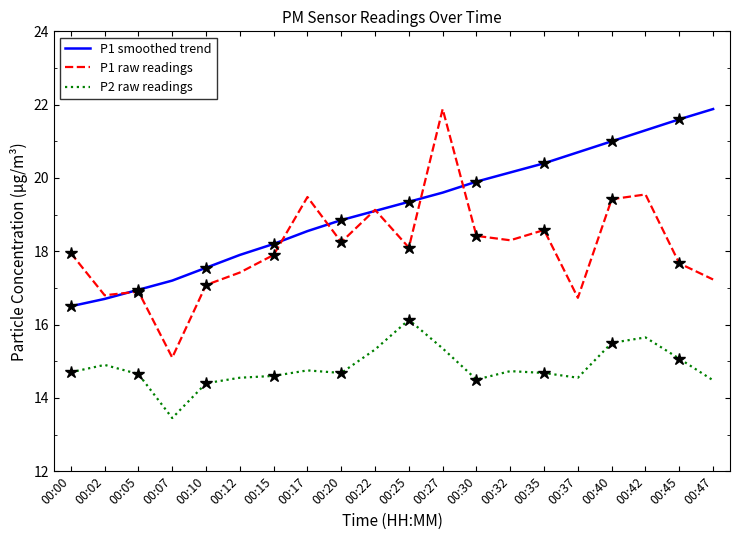

Which label corresponds to the smallest value in the chart?

00:07